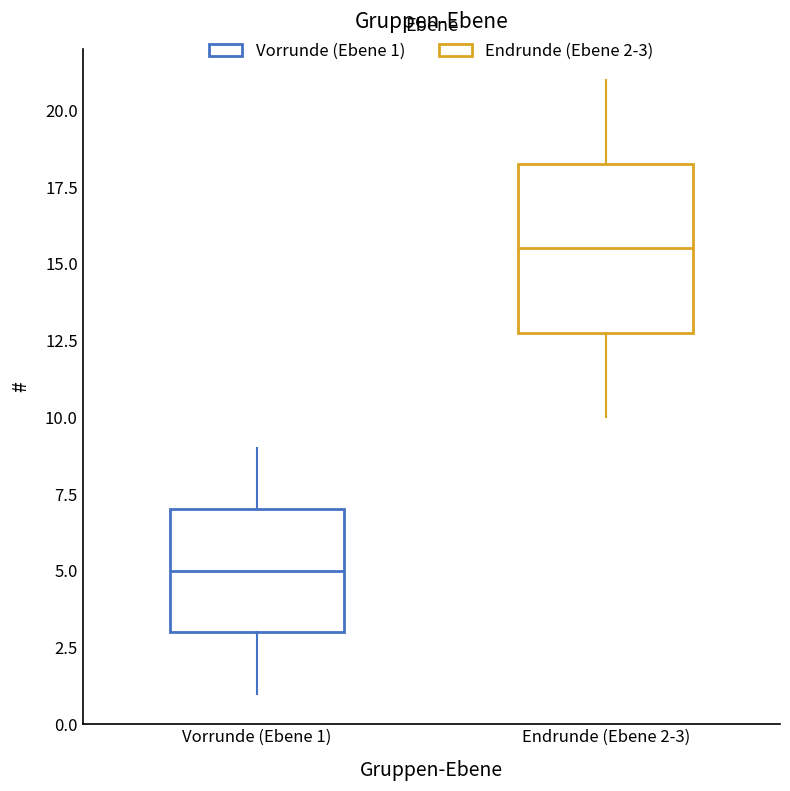

Where does the lower whisker of the box for Endrunde (Ebene 2-3) end on the y-axis? The values are not printed on the chart, so give them approximately, as read against the axis.

10.0